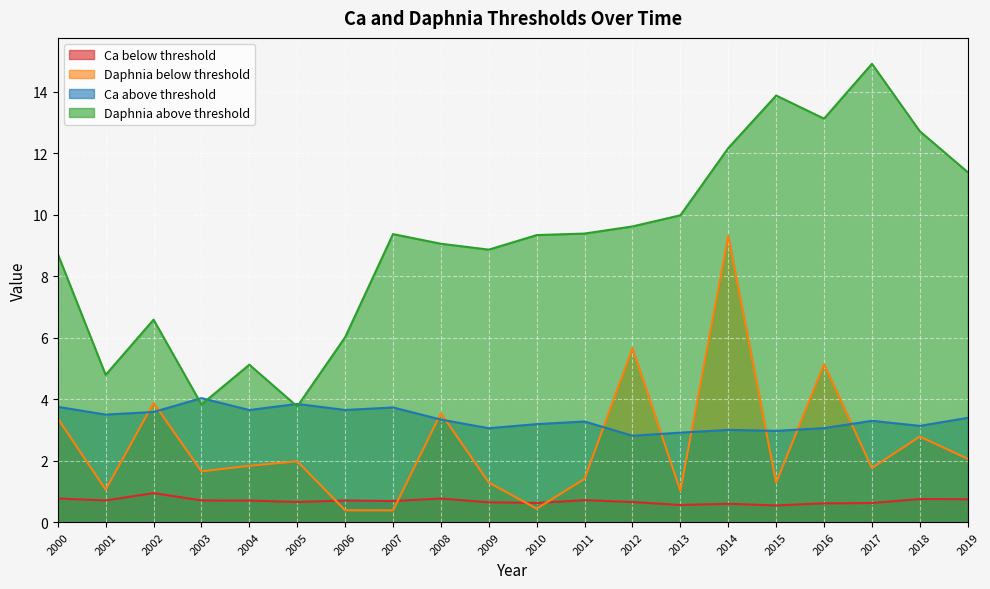

At which category does Daphnia above threshold reach its first local peak?

2002